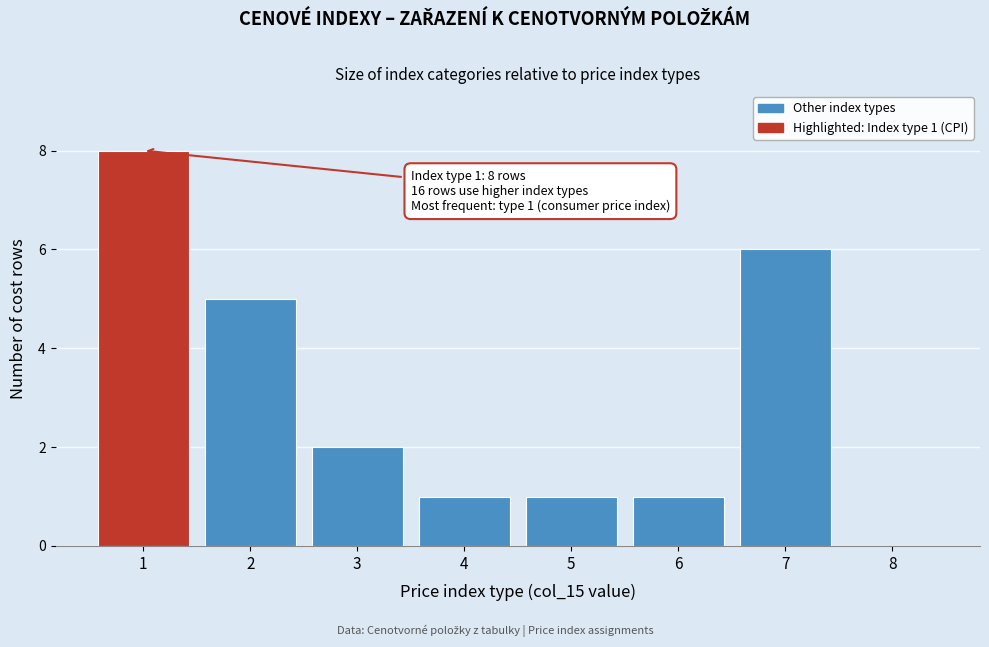

Over which range of the x-axis is the bar tallest?

0.5 to 1.5